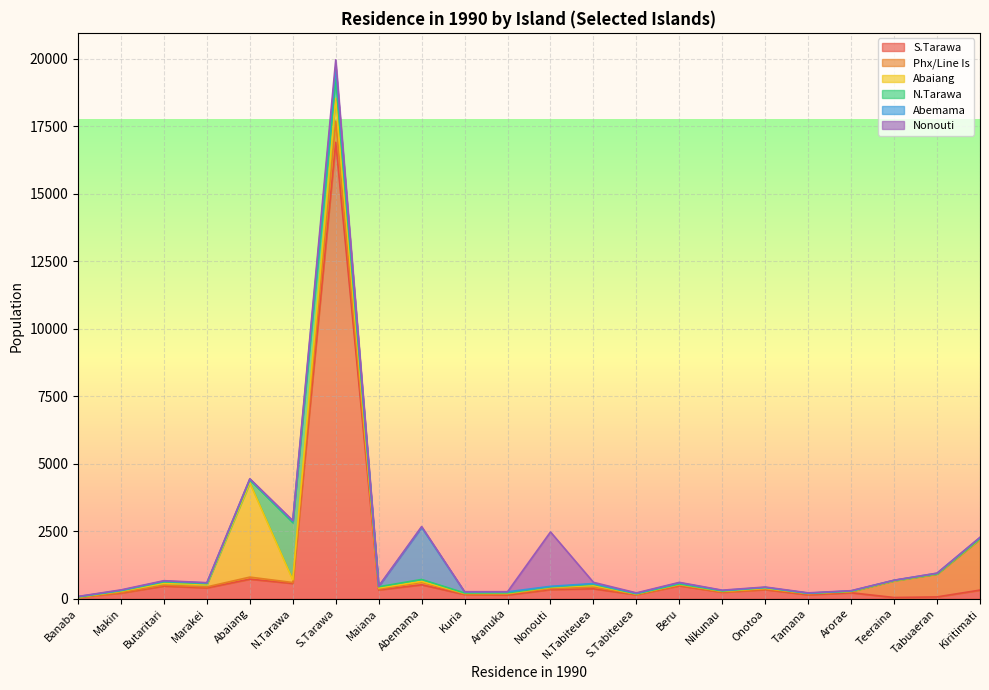

At which category is the sum across all series the highest?

S.Tarawa